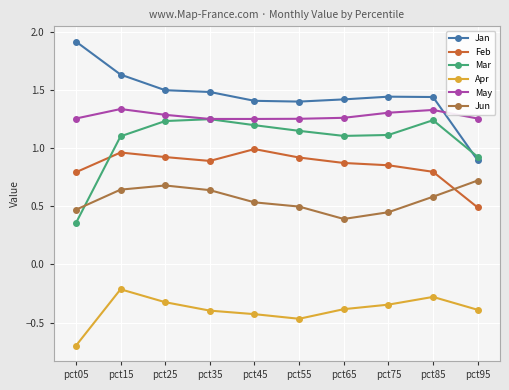

What is the spread (max minus min) of values at pct25?

1.8